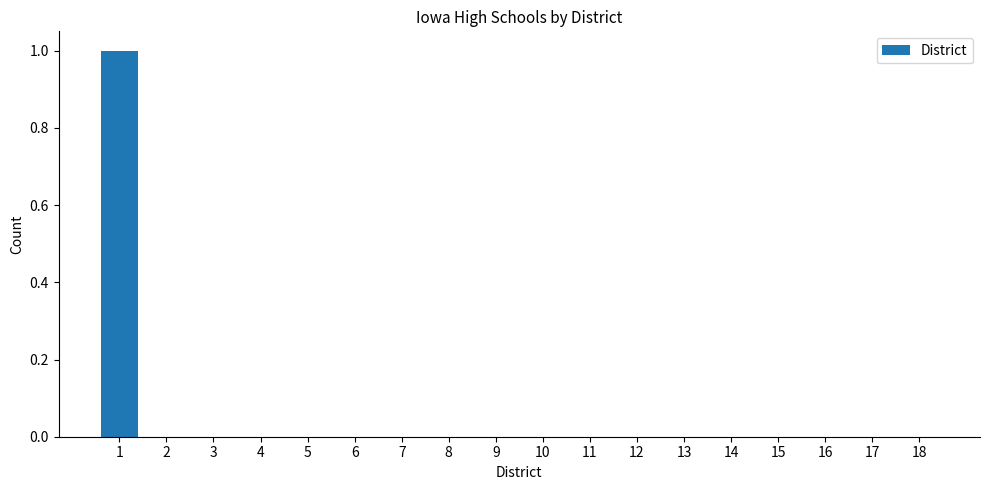

Reading left to right, extract all data points from this chart.

1=1	2=0	3=0	4=0	5=0	6=0	7=0	8=0	9=0	10=0	11=0	12=0	13=0	14=0	15=0	16=0	17=0	18=0